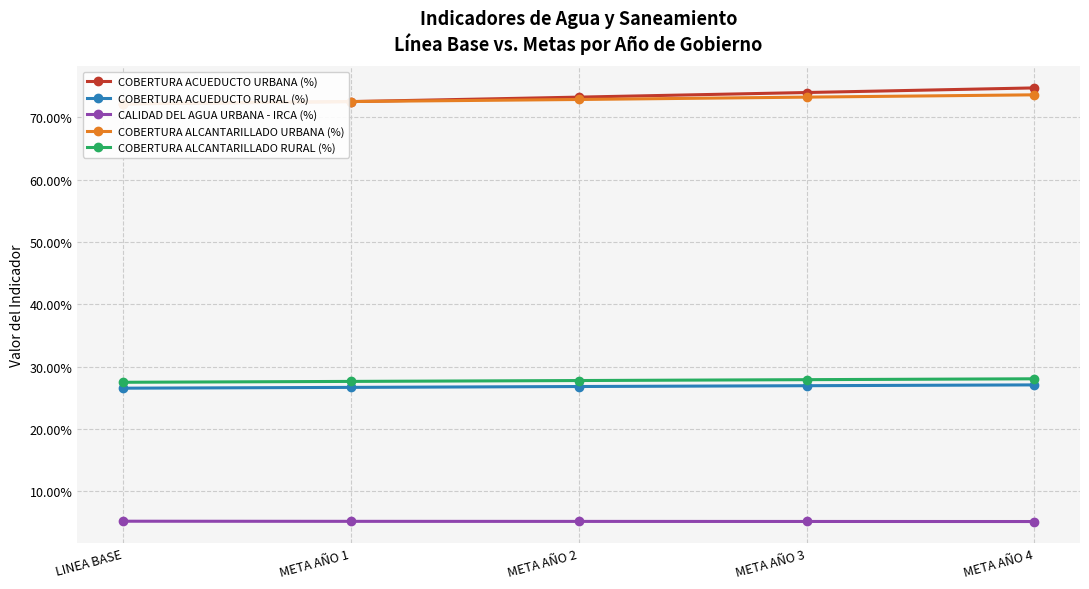

What position from the left is LINEA BASE?

1